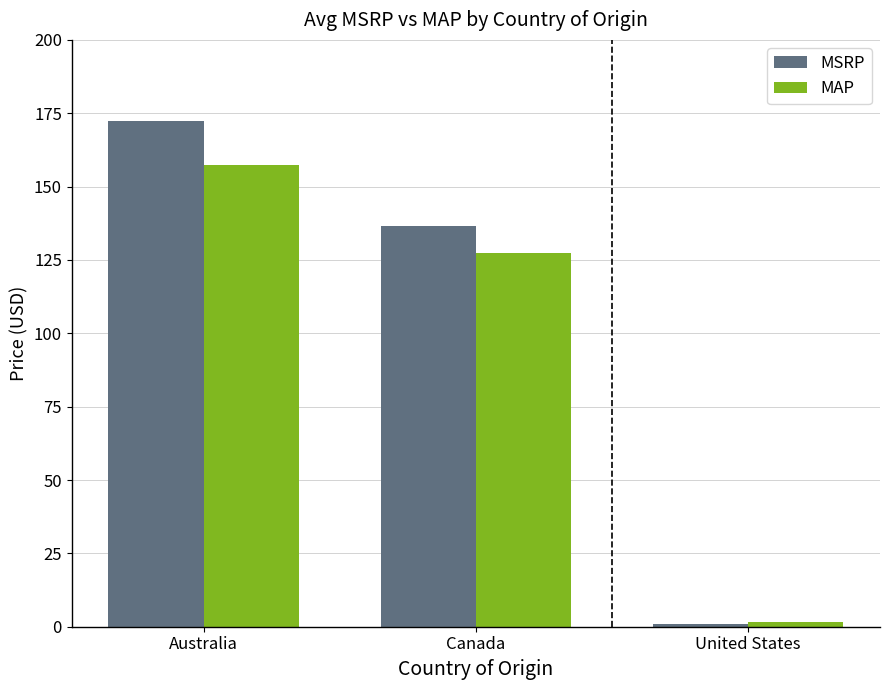

Rank the series by their average value, from lowest to highest.

MAP, MSRP